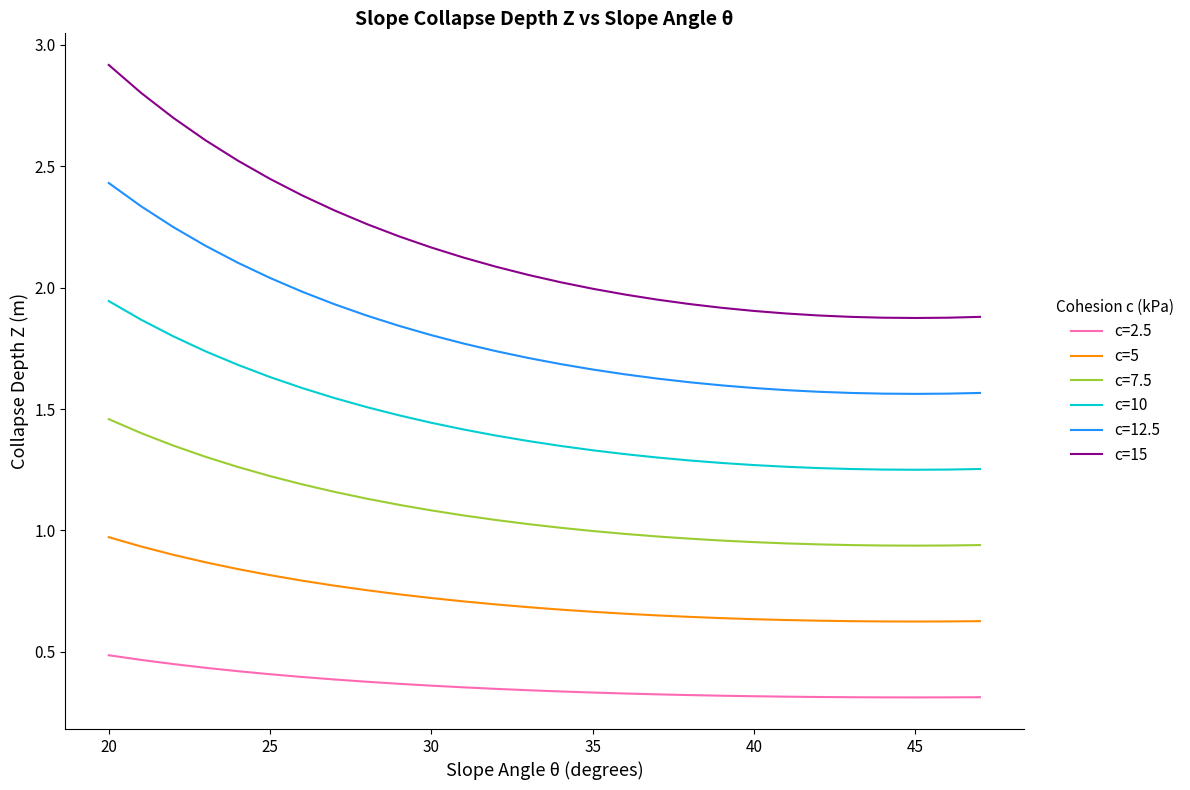

What is the maximum value shown in the chart?

2.9